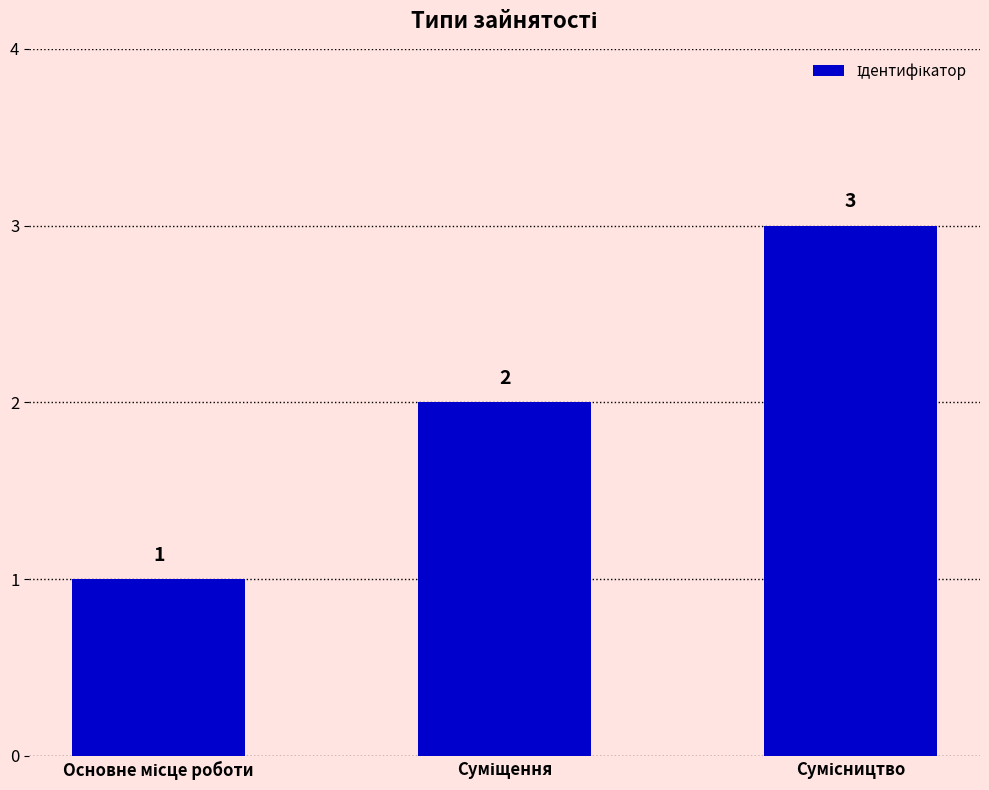

What is the sum of all values?

6